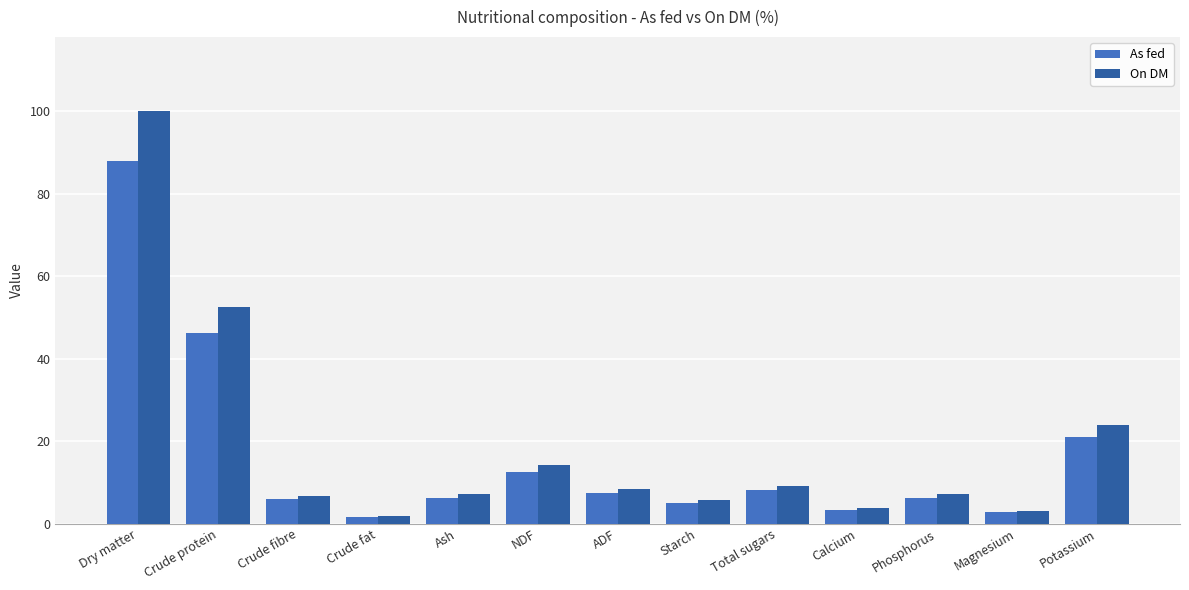

What is the difference between the second highest and second lowest values in the As fed series?

43.4